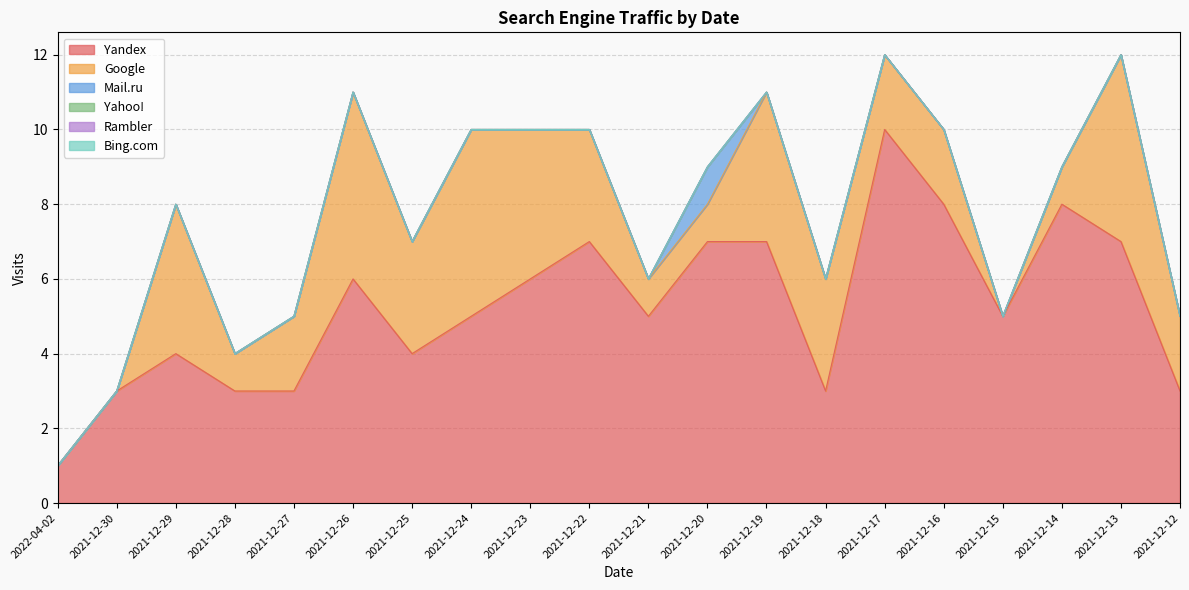

Which category has the highest value across all series?

2021-12-17